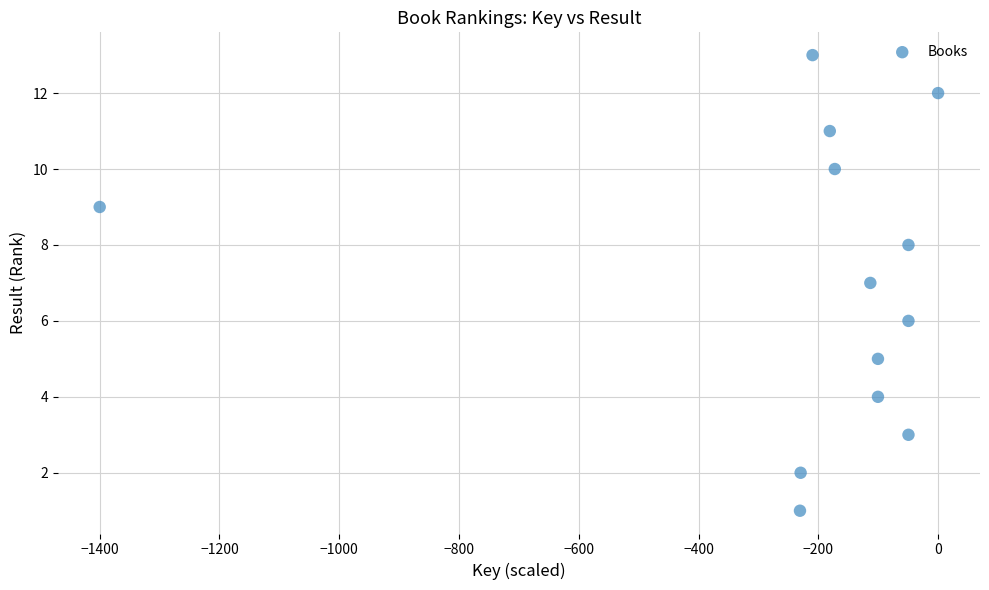

What is the range of Y values (max minus min)?

12